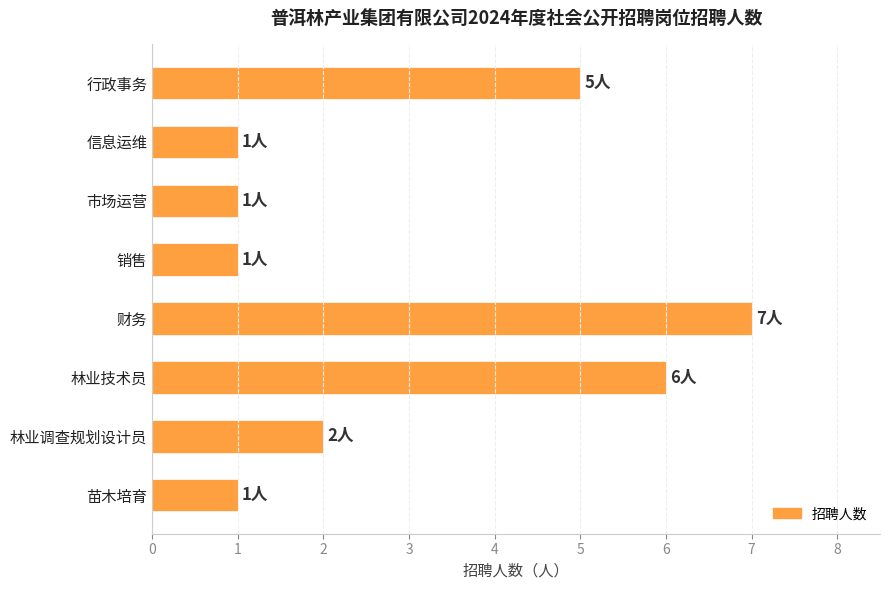

What is the smallest value displayed?

1